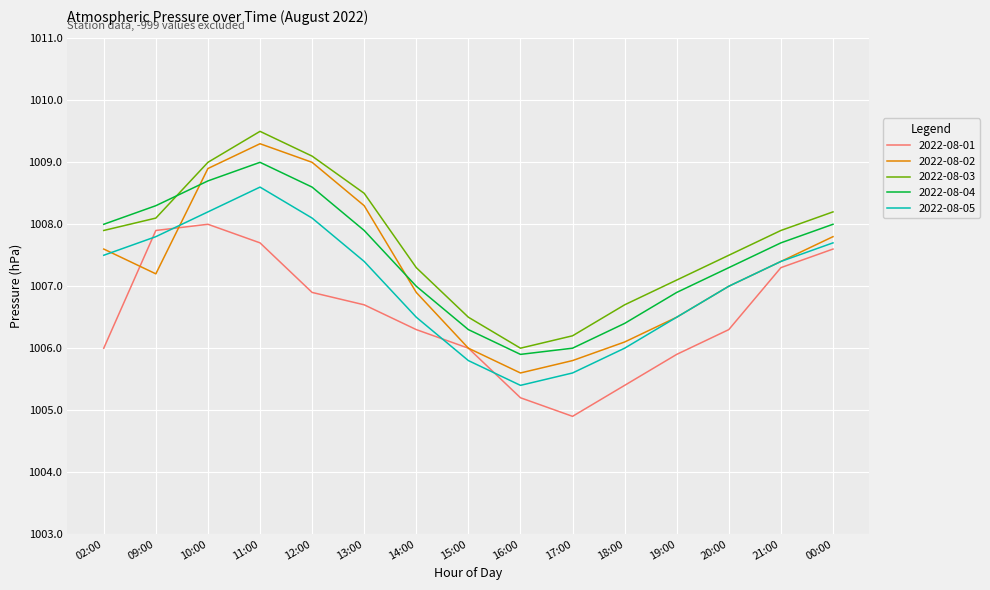

Which series has the largest range (max minus min)?

2022-08-02